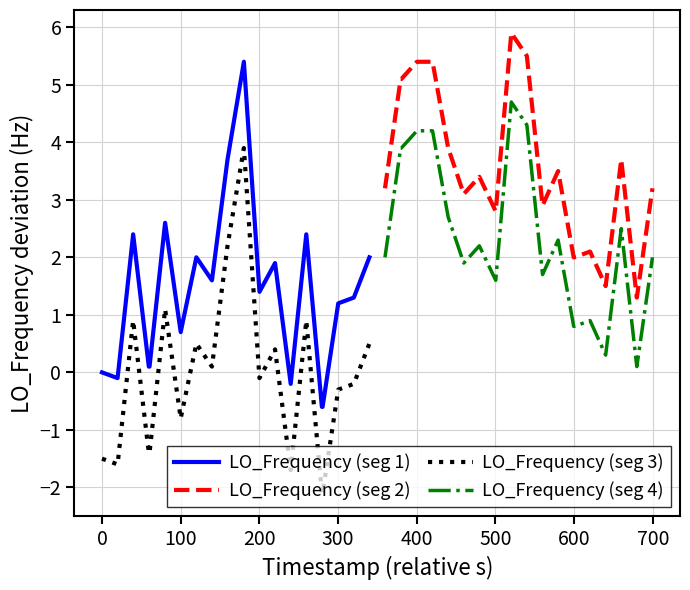

Reading left to right, list all the values displayed in this chart.

LO_Frequency (seg 1): 0.0	-0.1	2.4	0.1	0.1	2.6	0.7	2.0	1.6	3.7	5.4	1.4	1.9	-0.2	2.4	-0.6	-0.6	1.2	1.3	2.0
LO_Frequency (seg 2): 3.2	5.1	5.1	5.4	5.4	3.9	3.1	3.4	2.8	5.9	5.5	2.9	3.5	2.0	2.0	2.1	1.5	3.7	1.3	3.2
LO_Frequency (seg 3): -1.5	-1.6	0.9	-1.4	-1.4	1.1	-0.8	0.5	0.1	2.2	3.9	-0.1	0.4	-1.7	0.9	-2.1	-2.1	-0.3	-0.2	0.5
LO_Frequency (seg 4): 2.0	3.9	3.9	4.2	4.2	2.7	1.9	2.2	1.6	4.7	4.3	1.7	2.3	0.8	0.8	0.9	0.3	2.5	0.1	2.0